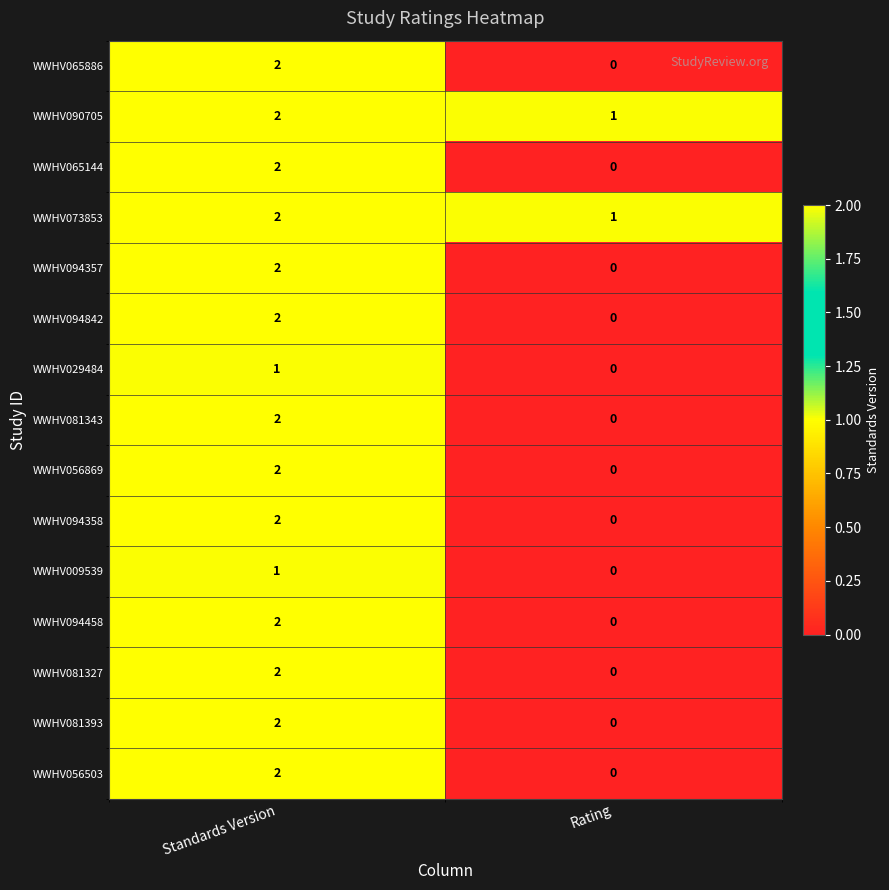

At which label is WWHV029484 closest to 0?

Rating